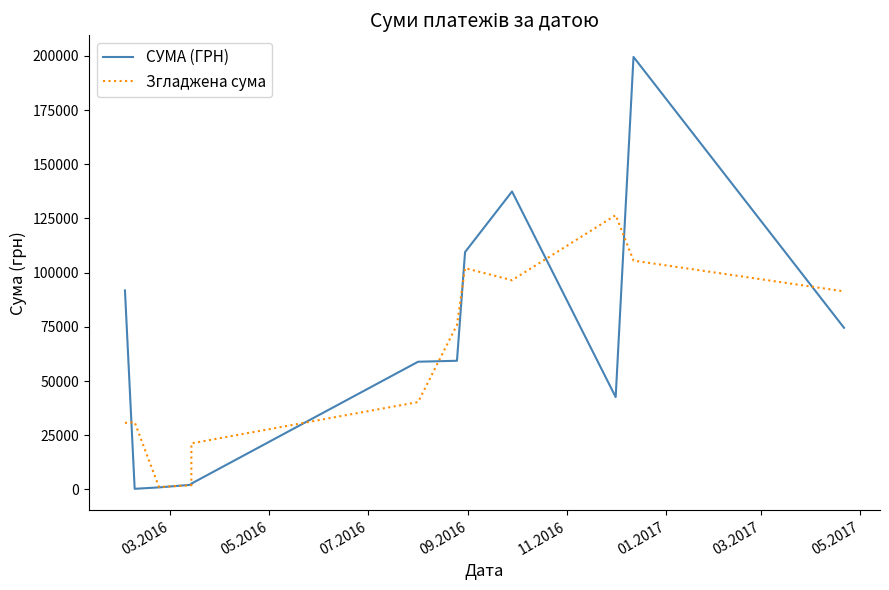

How many series are shown in this chart?

2